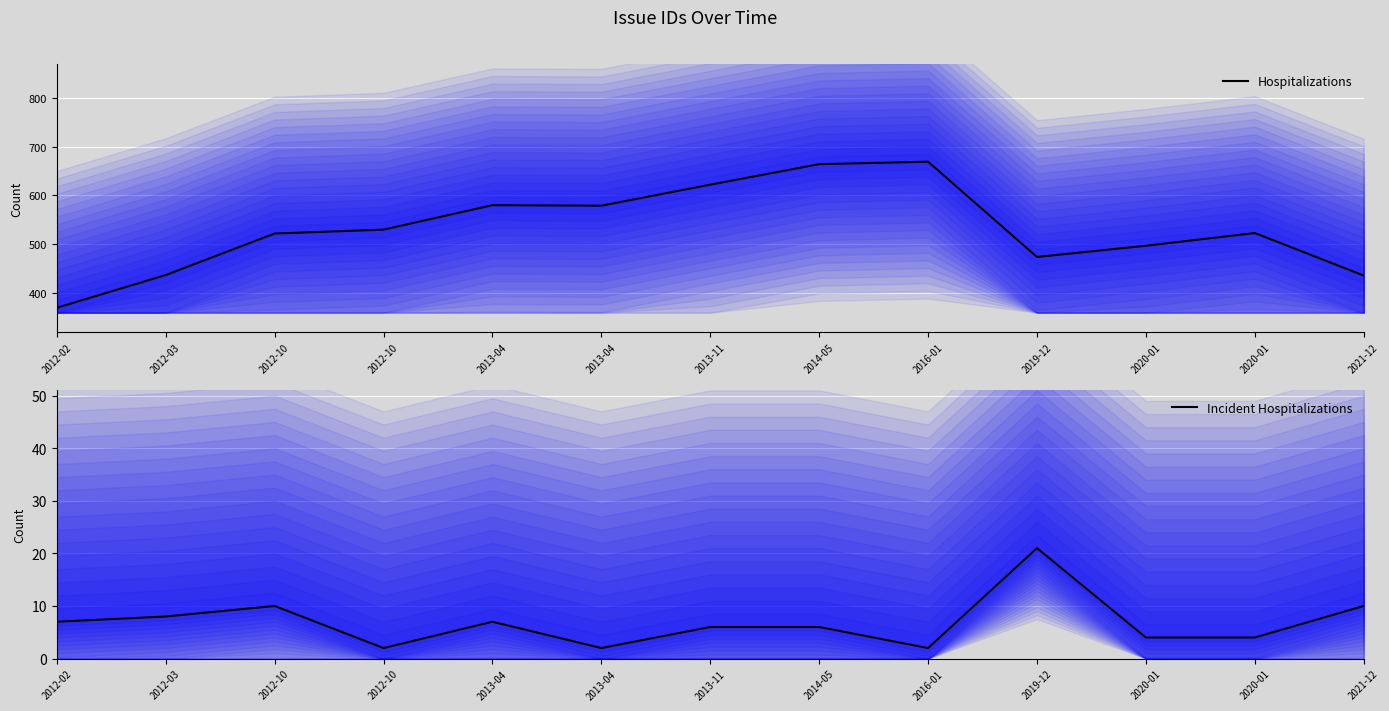

What is the sum of all Incident Hospitalizations values?

89